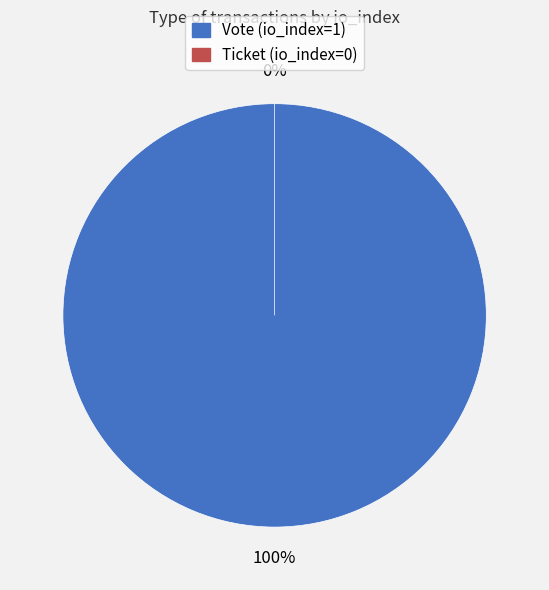

Is it true that Vote (io_index=1) is 99% of the pie?

False